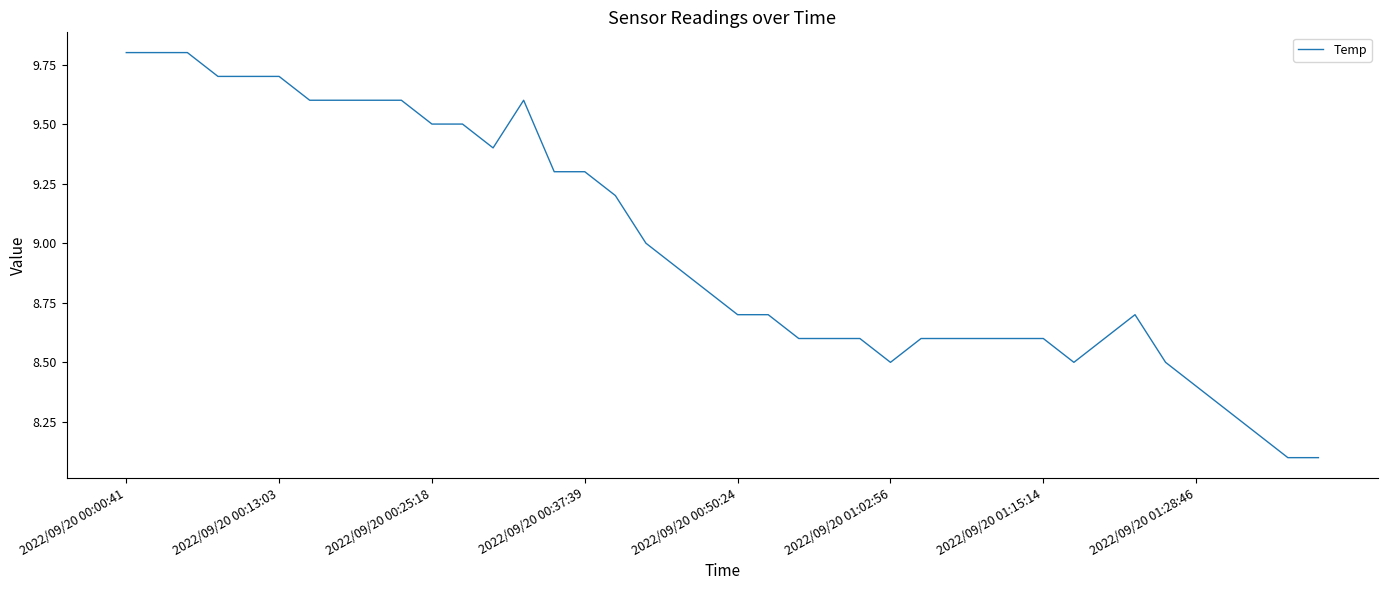

What is the difference between the maximum and minimum values?

1.7